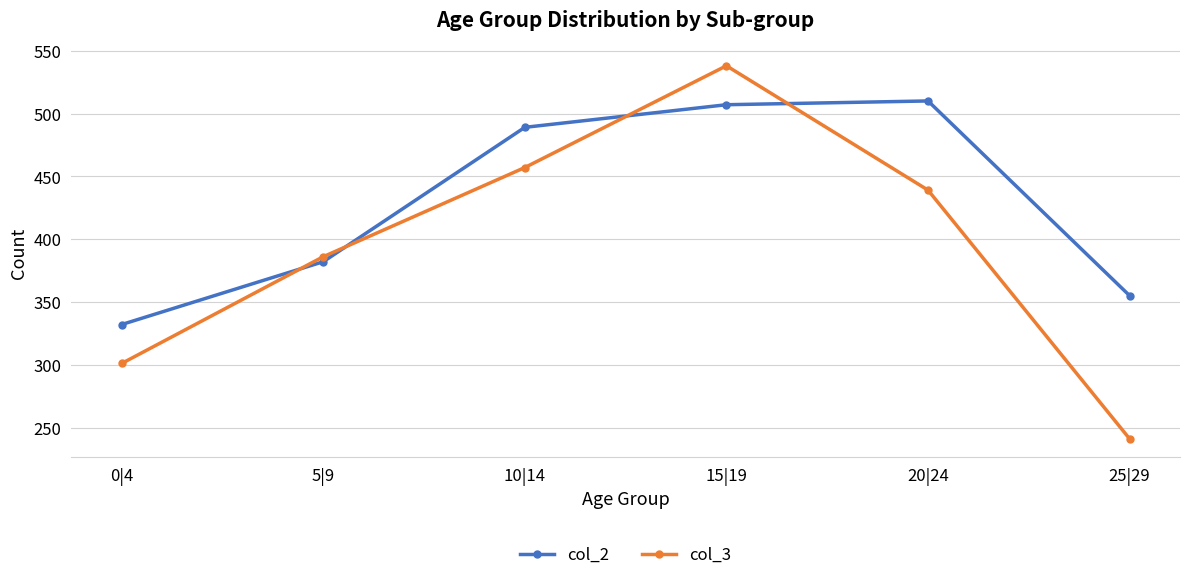

What is the sum of the col_2 values at 10|14 and 0|4?

821